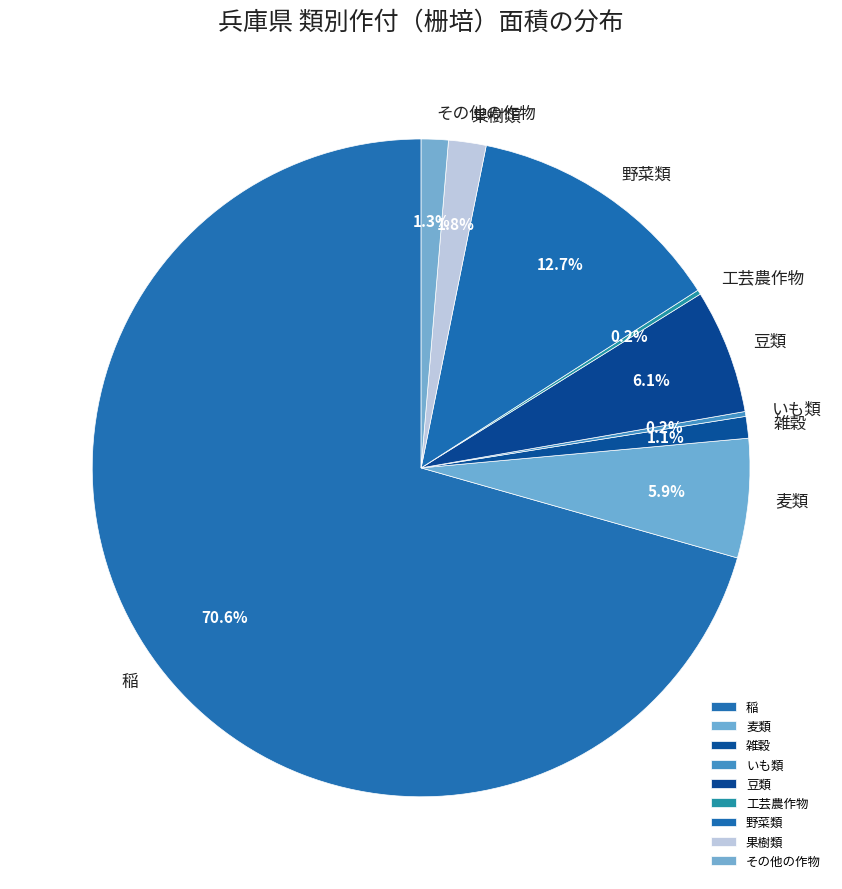

What percentage is the 稲 slice, to the nearest percent?

71%